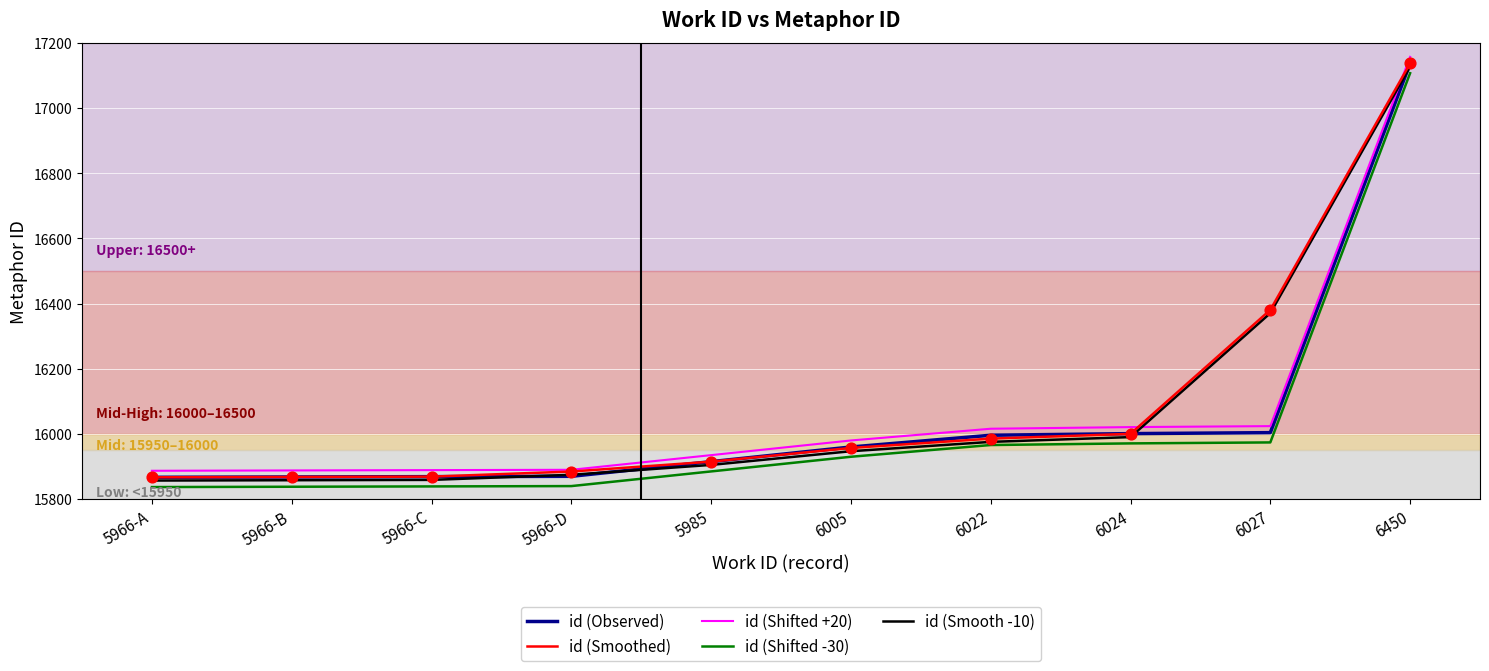

What are all the series names shown in the legend?

id (Observed), id (Smoothed), id (Shifted +20), id (Shifted -30), id (Smooth -10)